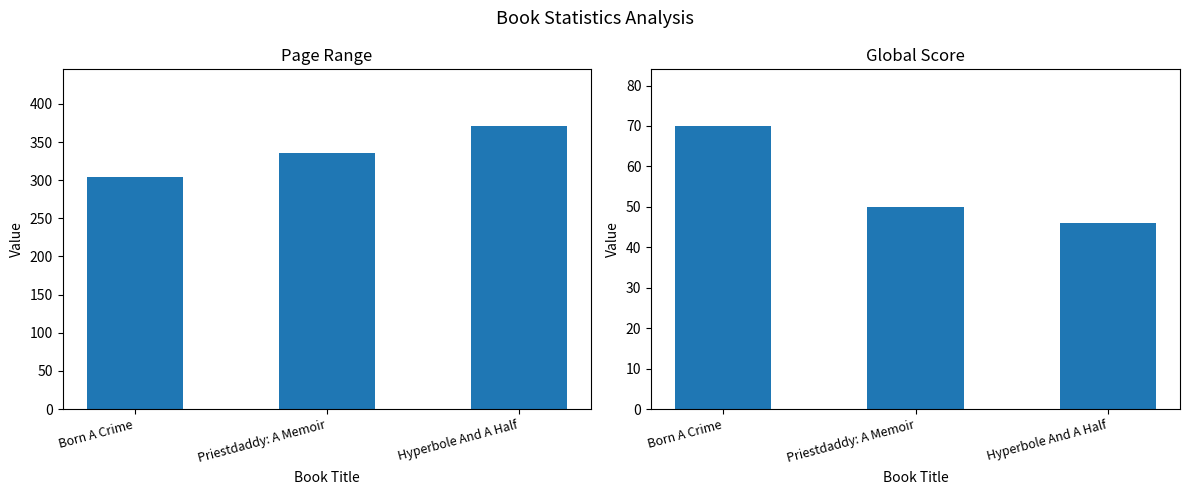

Reading right to left, what are all the values shown in this chart?

Page Range: 371	336	304
Global Score: 46	50	70